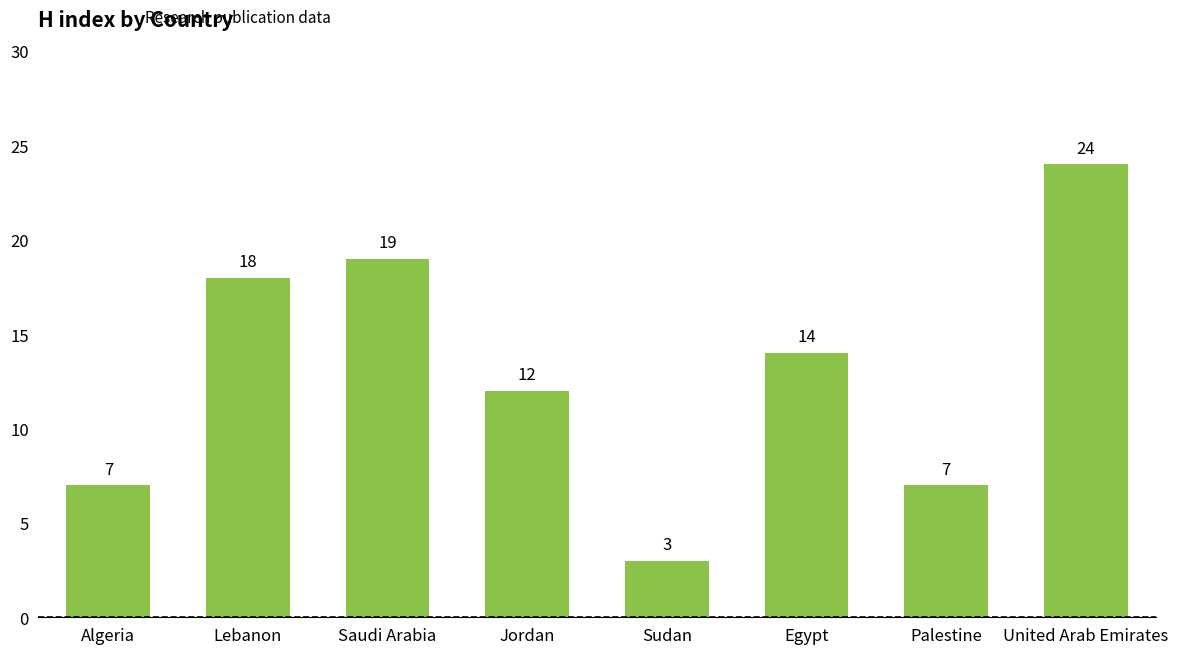

What is the change in value from Saudi Arabia to Egypt?

-5